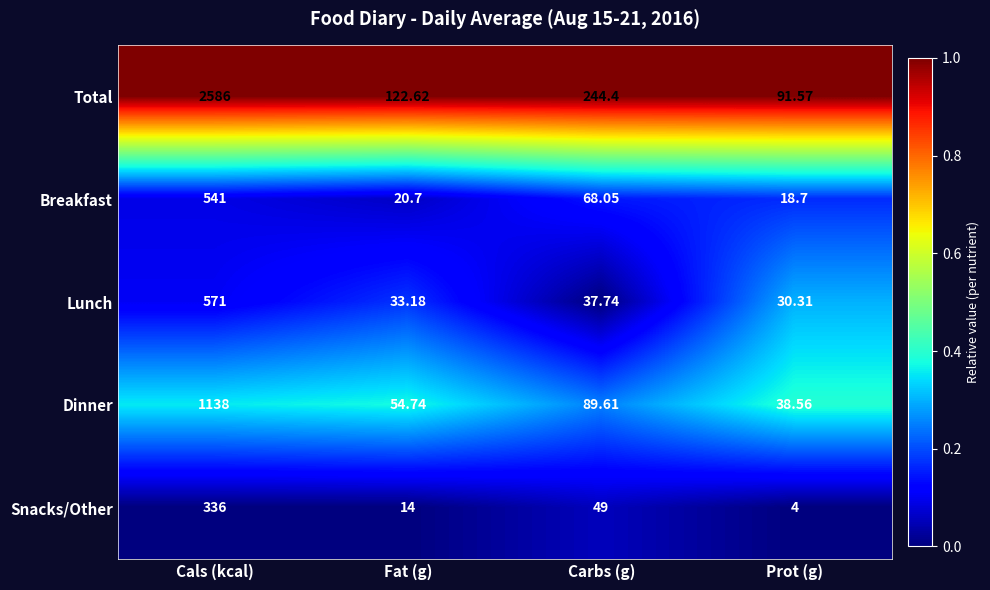

Rank the series at Prot (g) from lowest to highest value.

Snacks/Other, Breakfast, Lunch, Dinner, Total